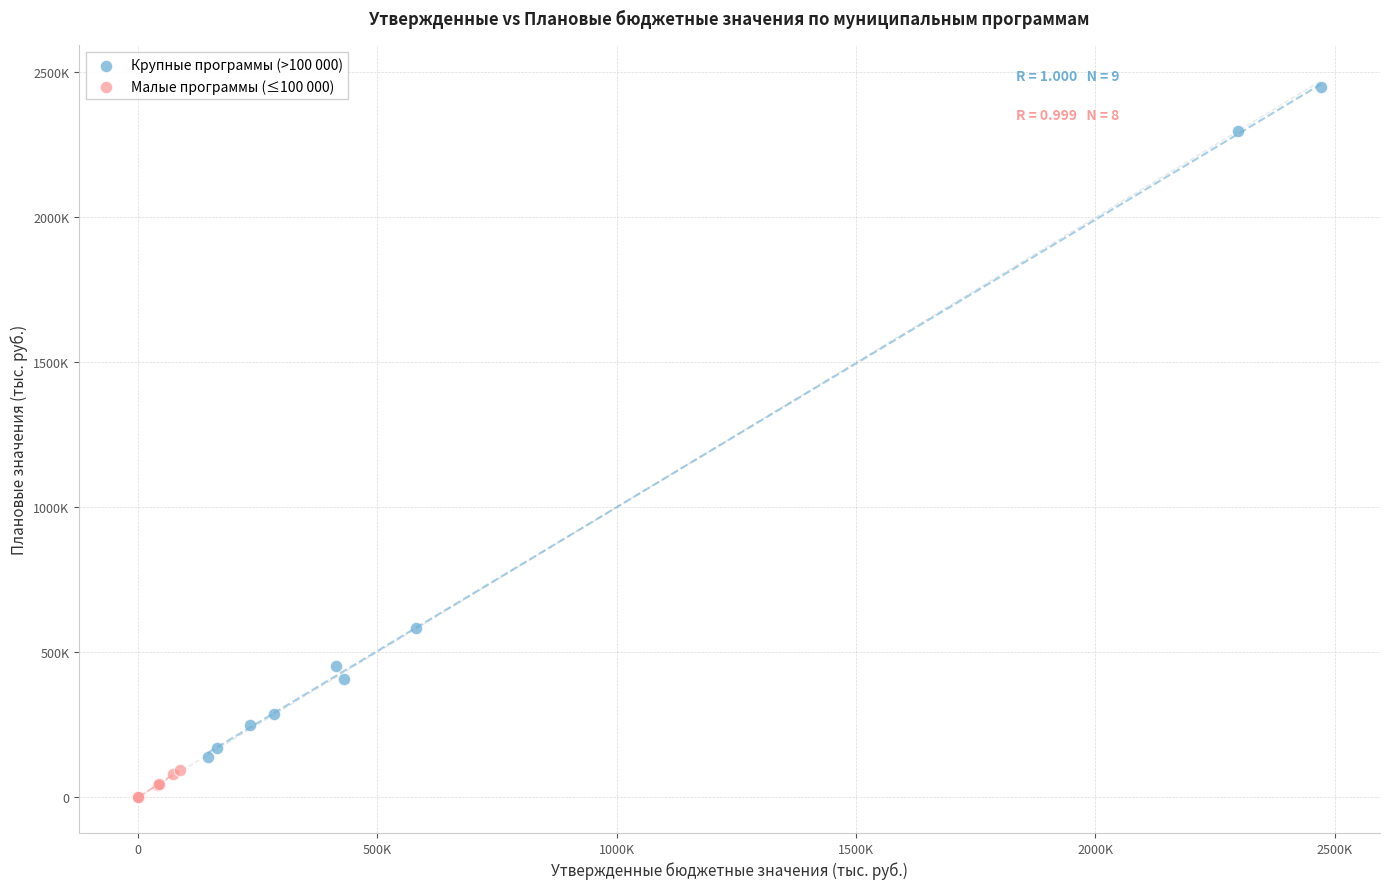

What are all the series names shown in the legend?

Крупные программы (>100 000), Малые программы (≤100 000)